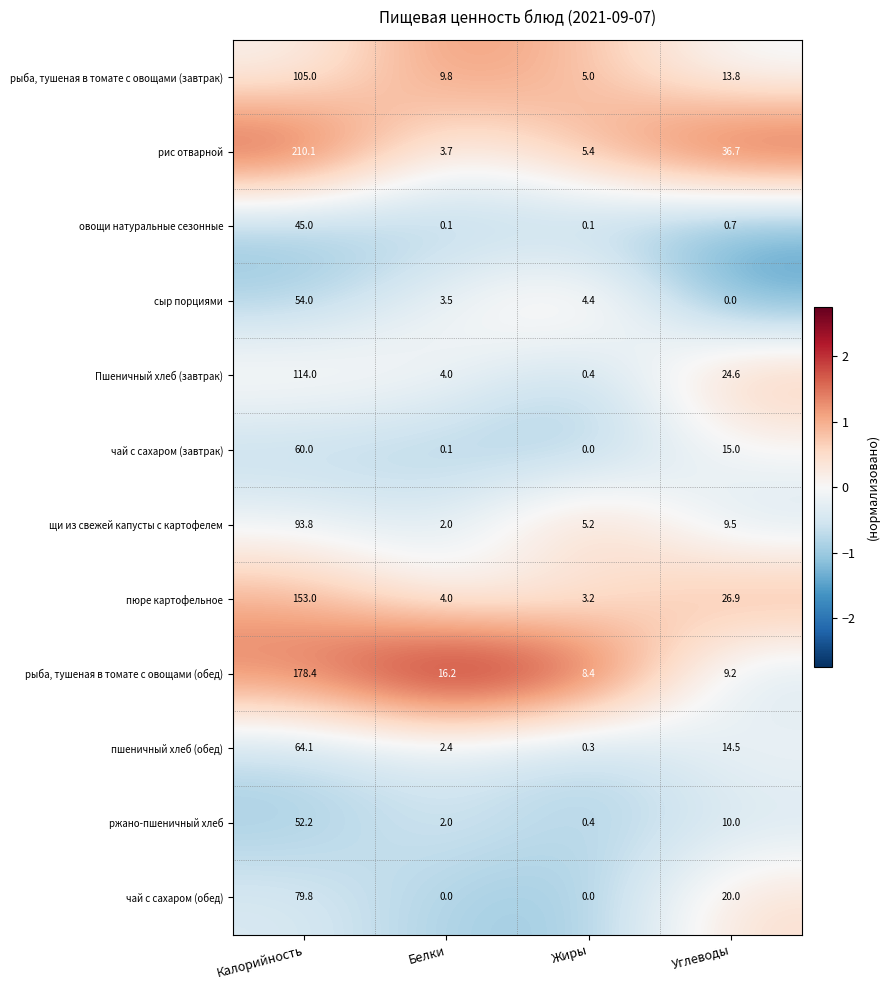

What is the sum of the рыба, тушеная в томате с овощами (завтрак) values at Калорийность and Жиры?

110.0